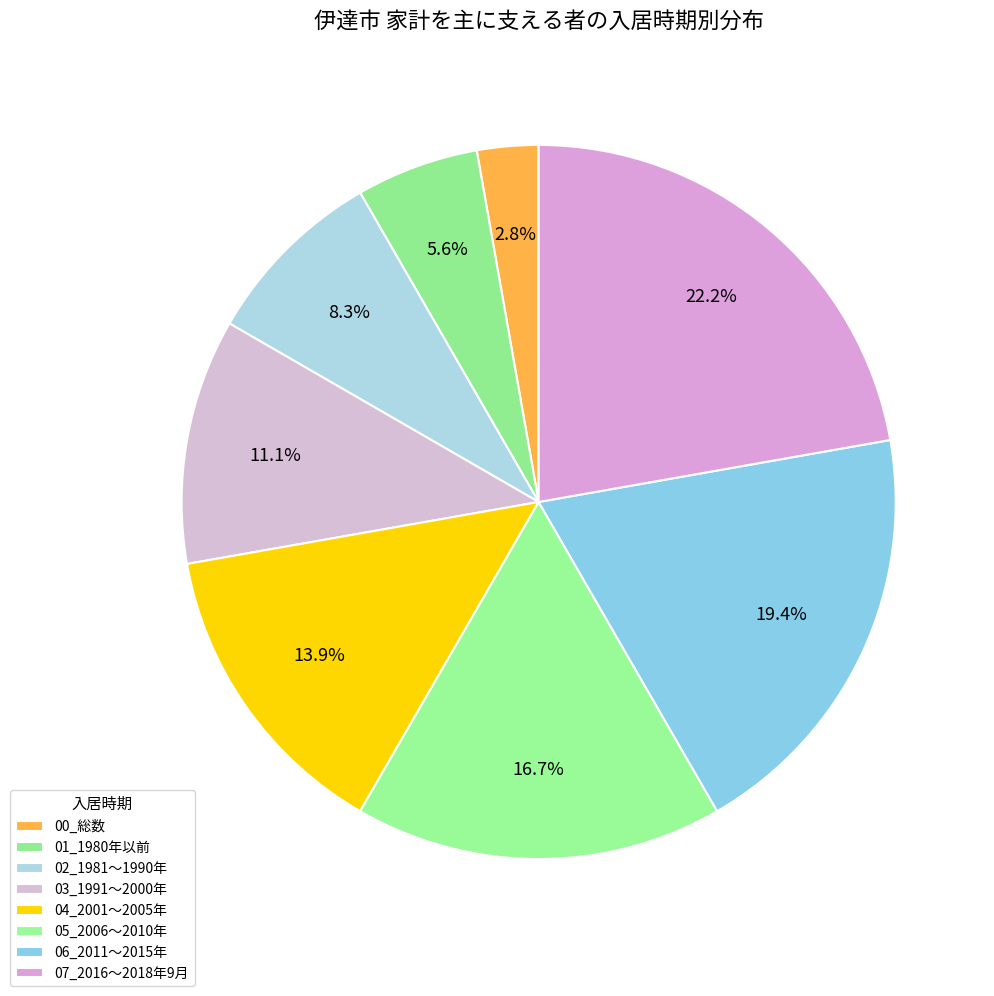

Rank the categories by value from lowest to highest.

00_総数, 01_1980年以前, 02_1981～1990年, 03_1991～2000年, 04_2001～2005年, 05_2006～2010年, 06_2011～2015年, 07_2016～2018年9月